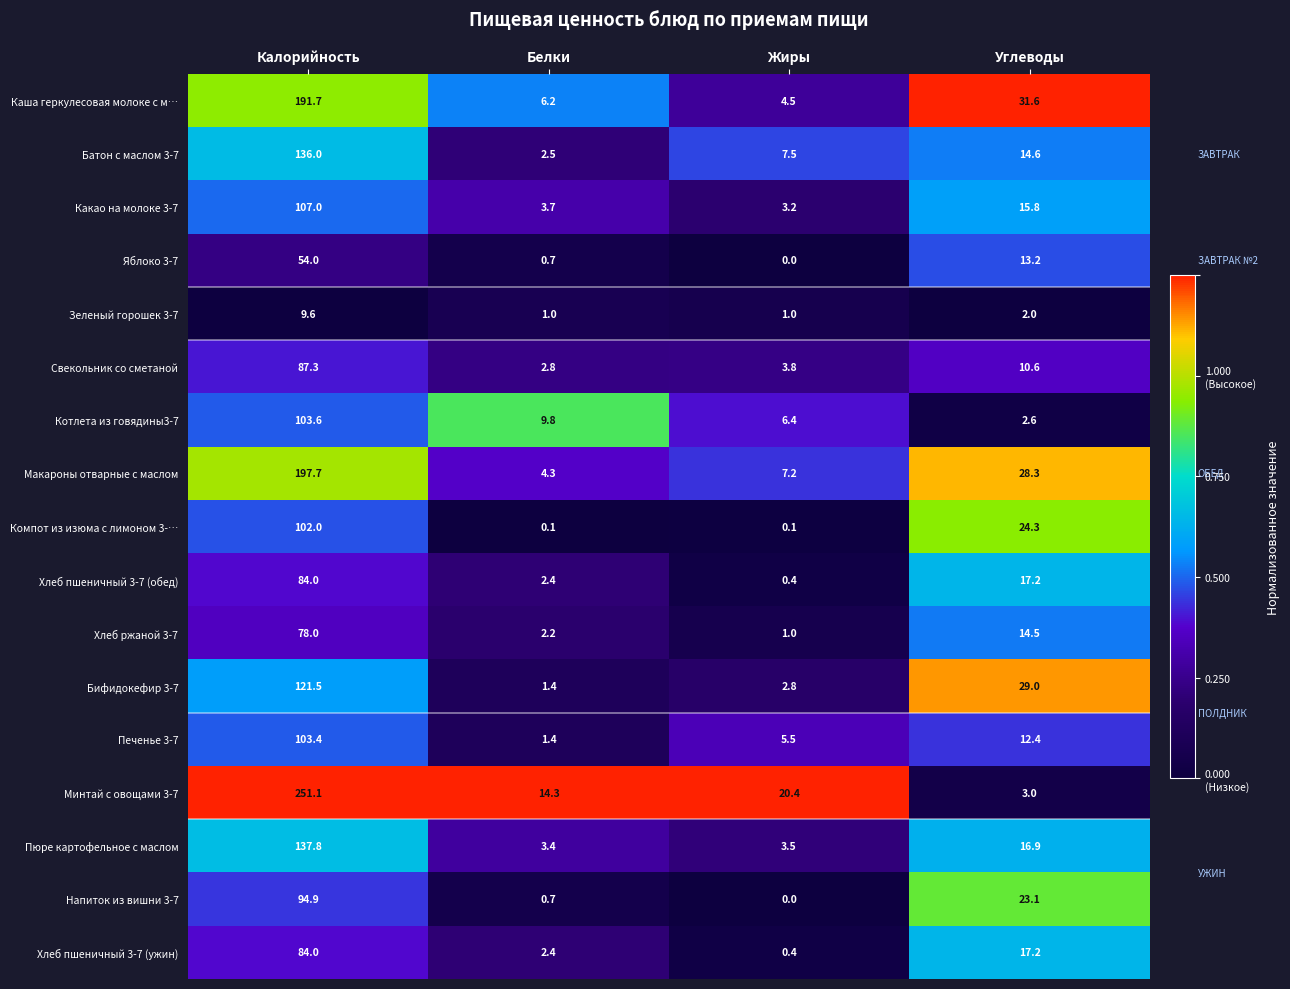

At which label does Какао на молоке 3-7 reach its peak?

Калорийность